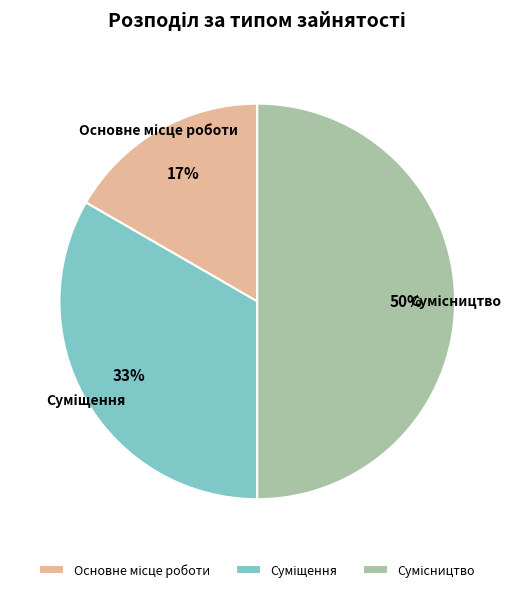

To the nearest percent, what is the average slice percentage?

33%